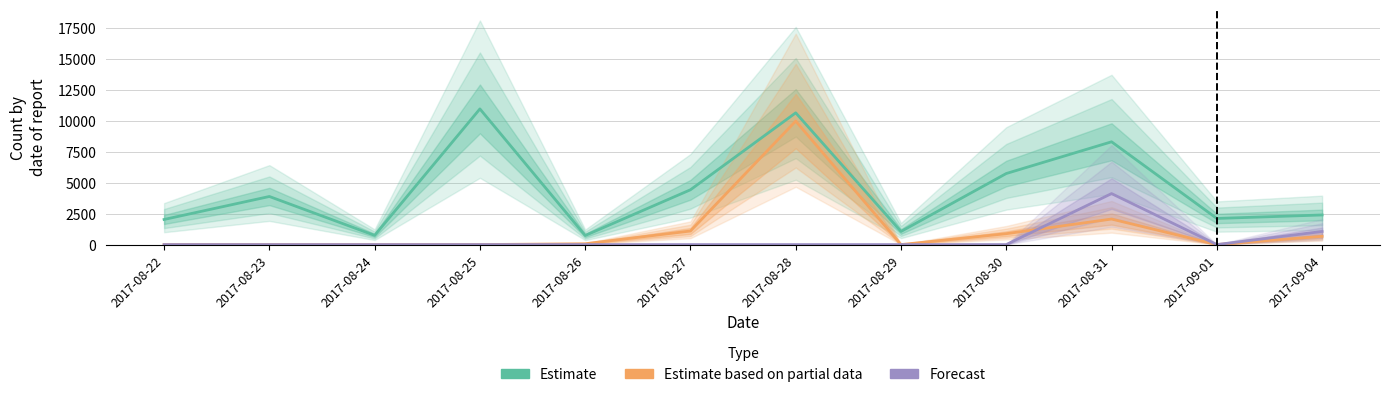

What is the difference between the Estimate values at 2017-08-31 and 2017-08-24?

7565